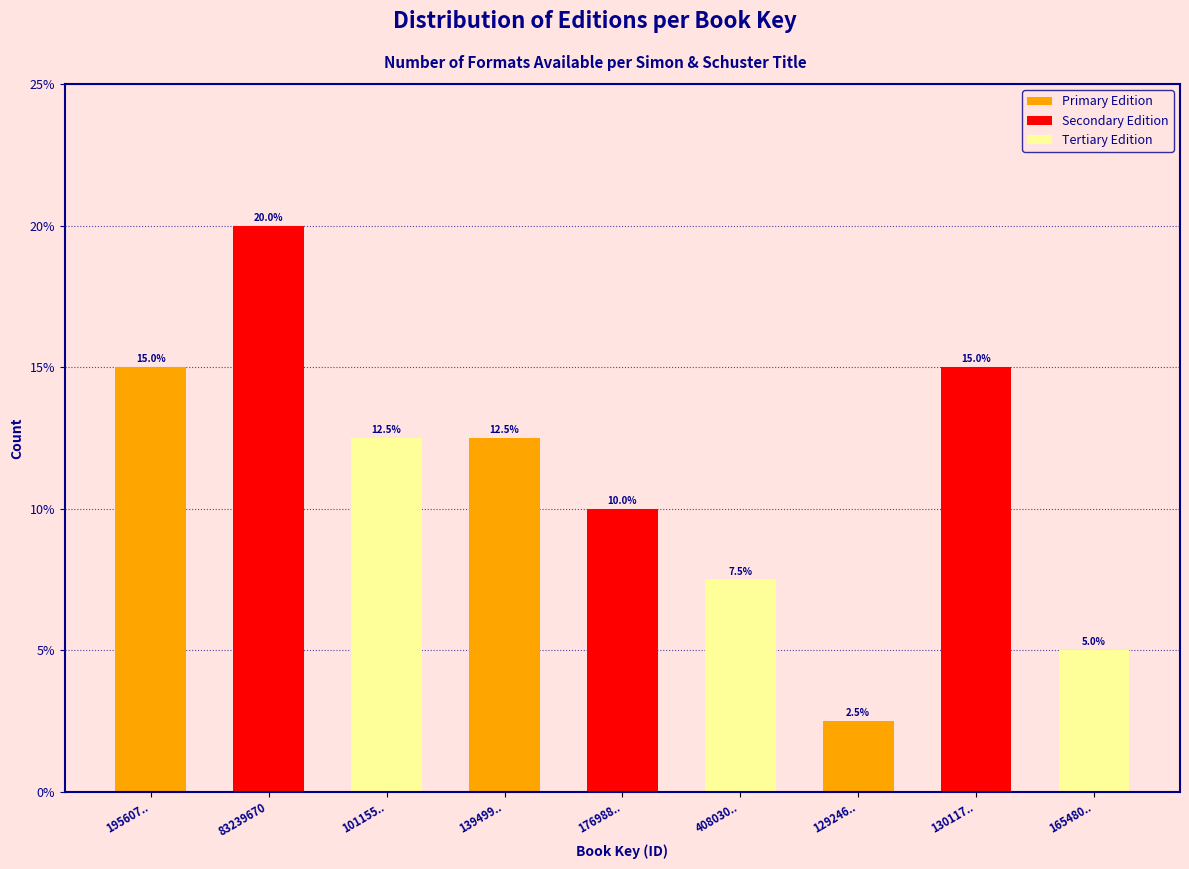

Which category has the lowest value in the Primary Edition series?

130117..